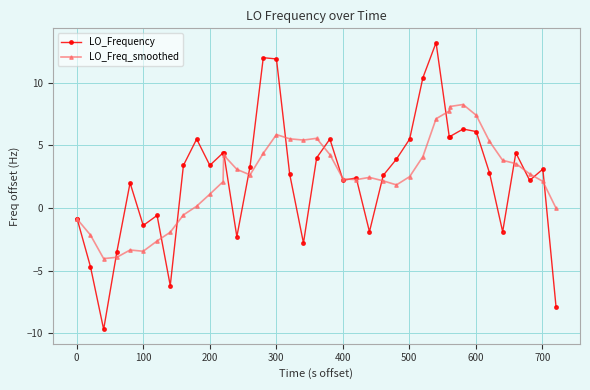

How many negative values does the LO_Frequency series have?

13